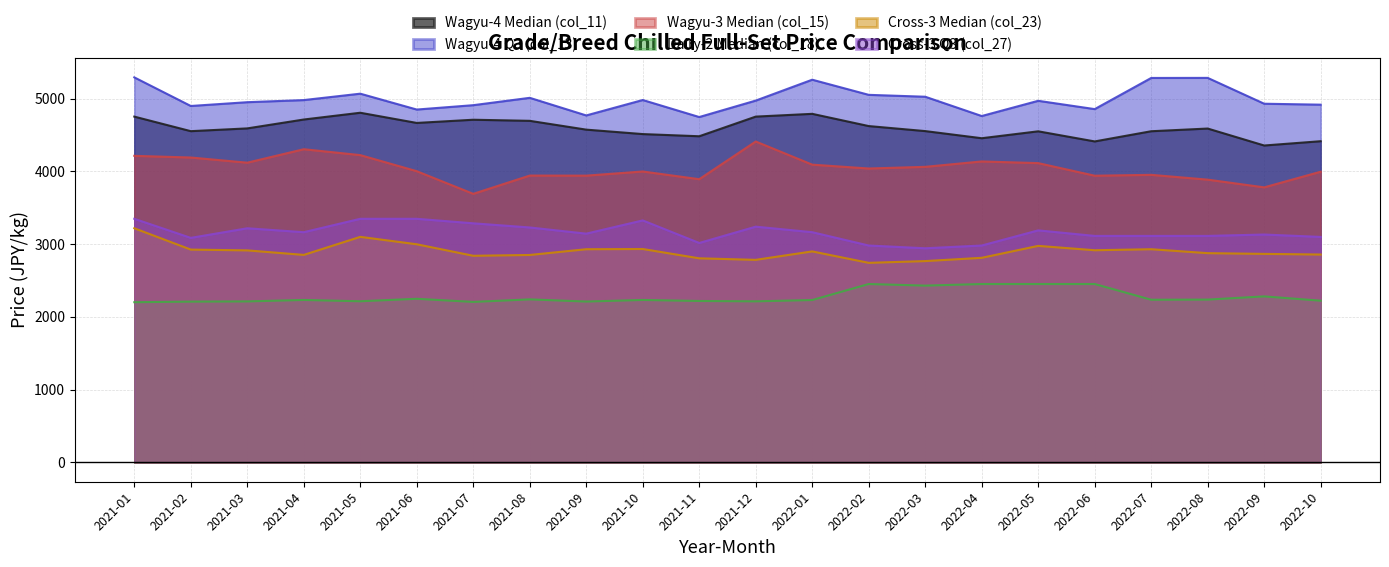

Which category has the highest value in the Wagyu-4 Q3 (col_13) series?

2021-01